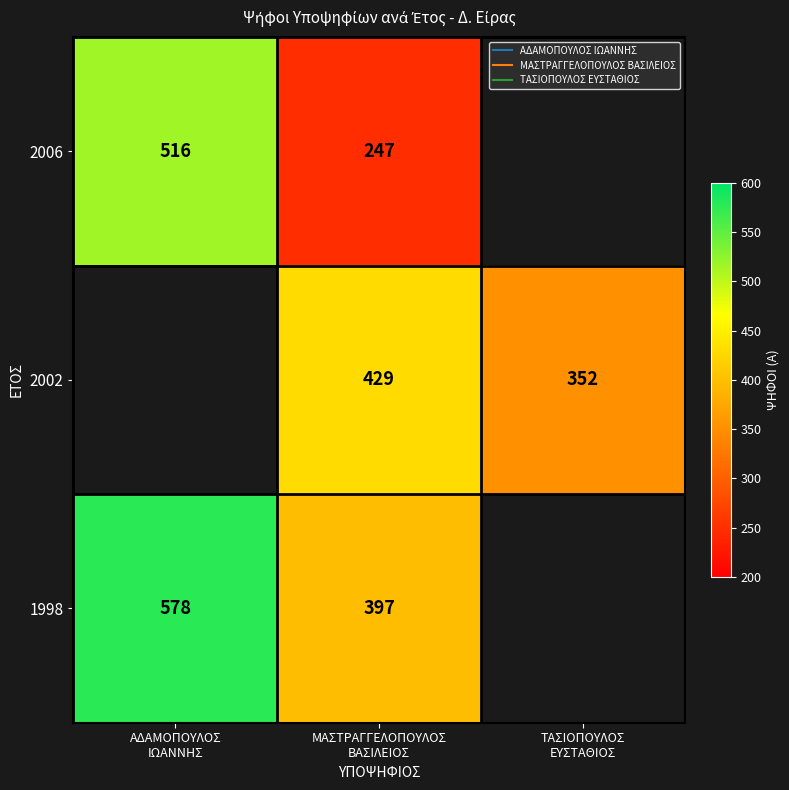

Rank the series by their average value, from lowest to highest.

2006, 2002, 1998